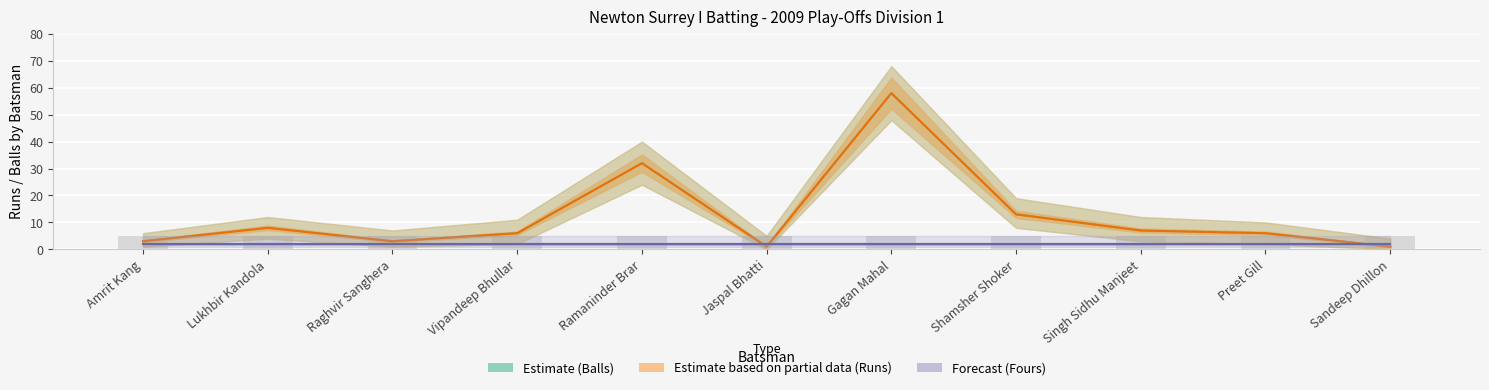

List the series in order of their peak value, lowest first.

Forecast (Fours), Estimate (Balls), Estimate based on partial data (Runs)